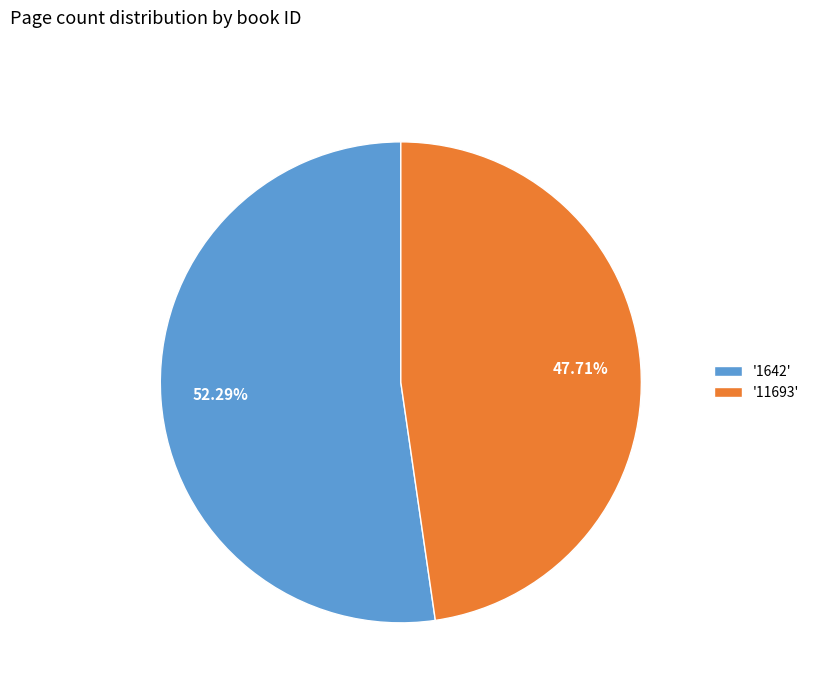

How many slices are in this pie chart?

2